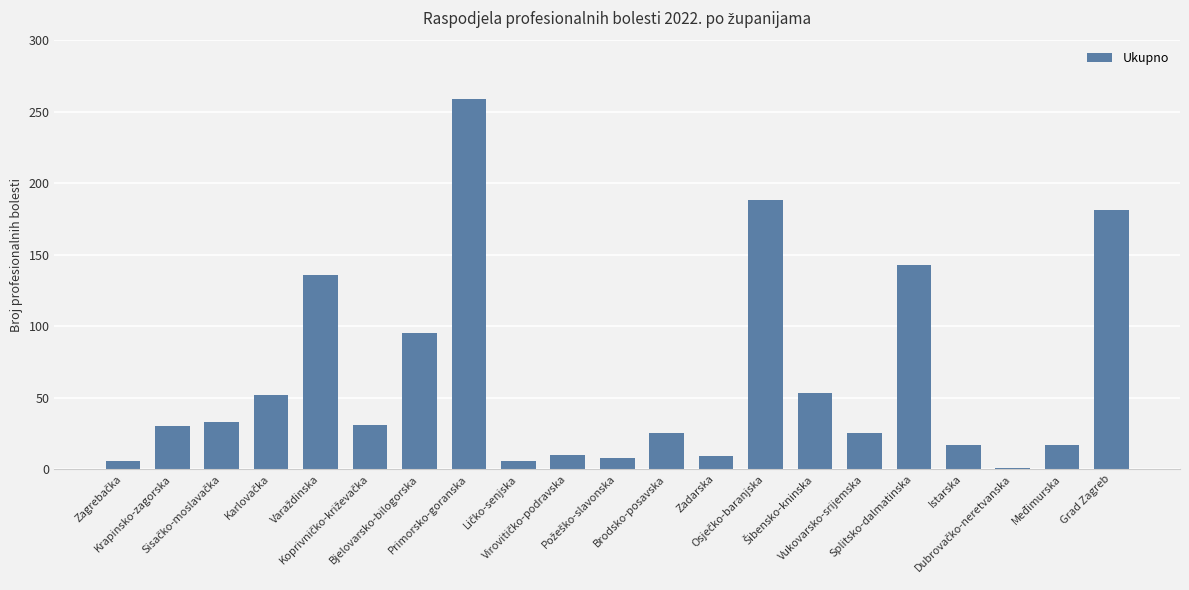

What is the maximum value shown in the chart?

259